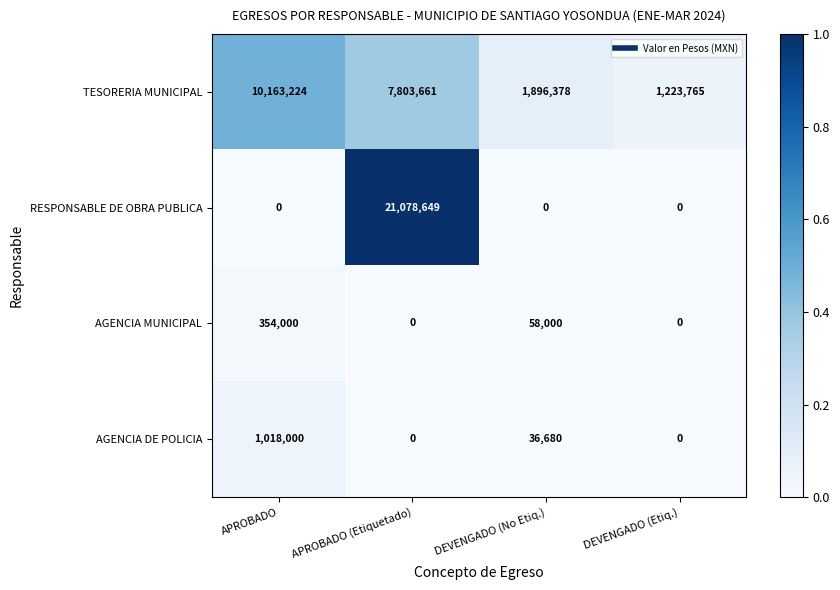

How many AGENCIA MUNICIPAL values are between 0 and 354000?

4